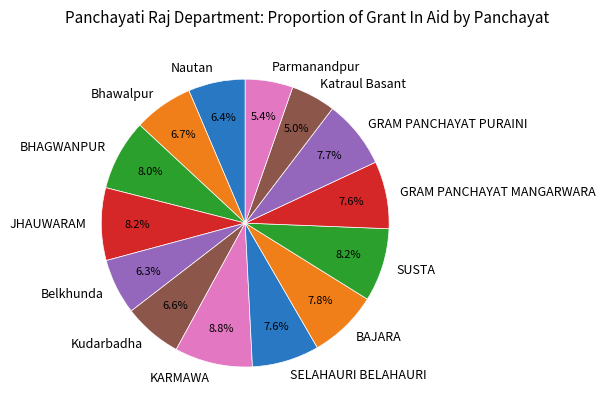

How many slices are in this pie chart?

14